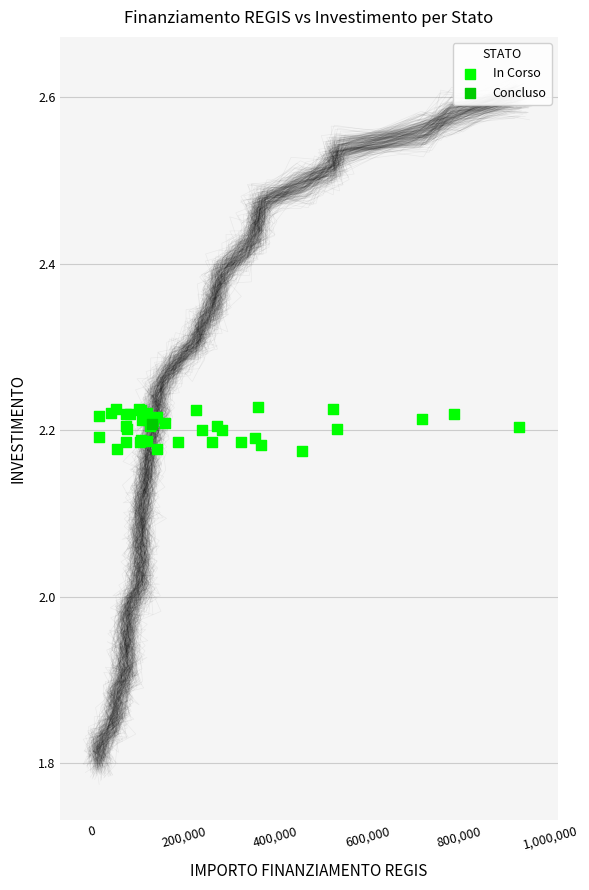

What are all the series names shown in the legend?

In Corso, Concluso